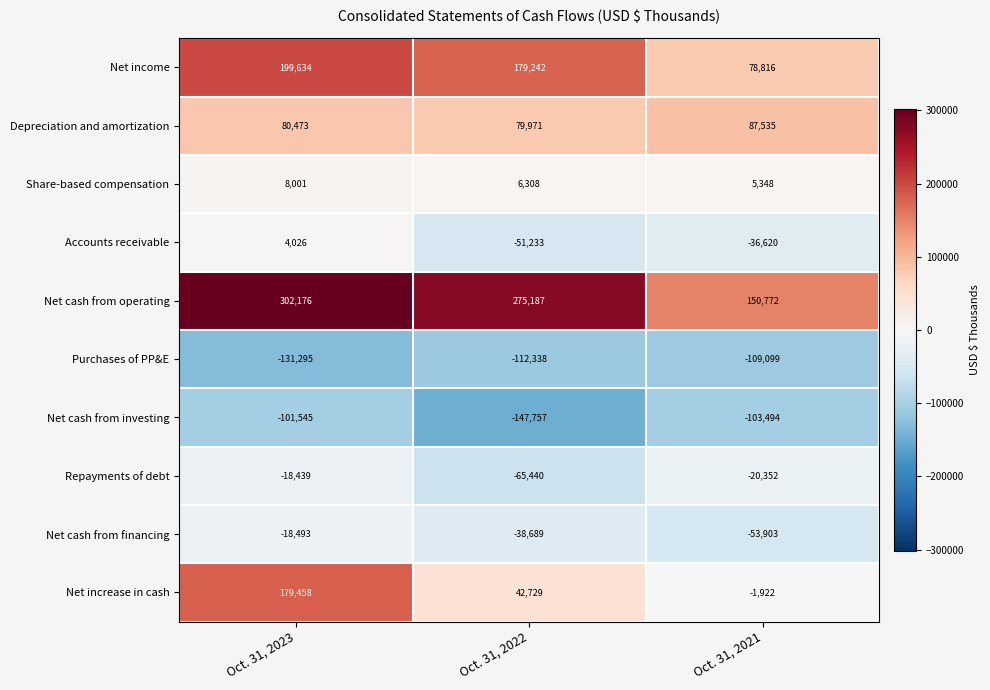

What is the difference between the maximum and second lowest values in the Repayments of debt series?

1913